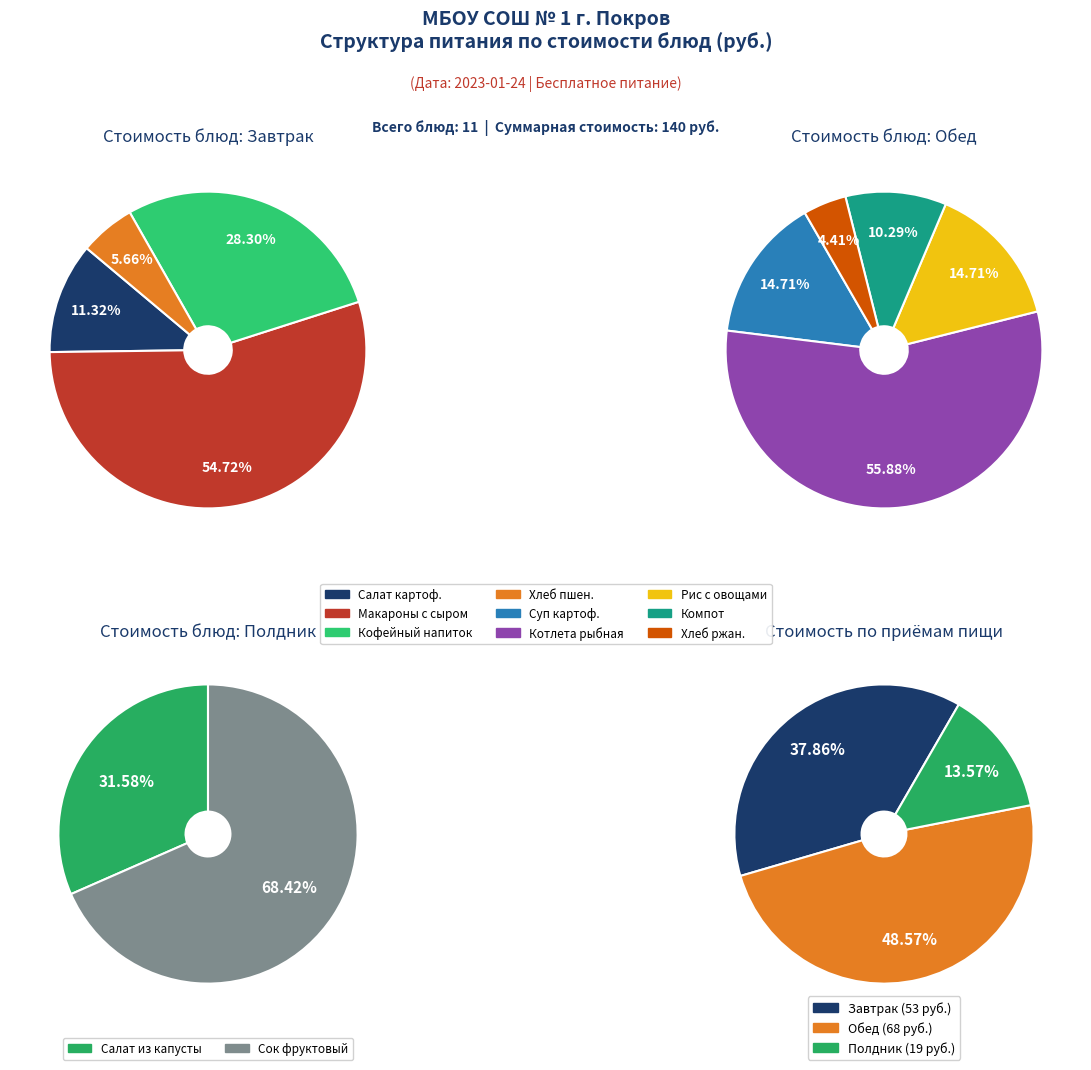

What is the ratio of the value at Салат картофельный с соленым огурцом to the value at Суп картофельный?

0.6